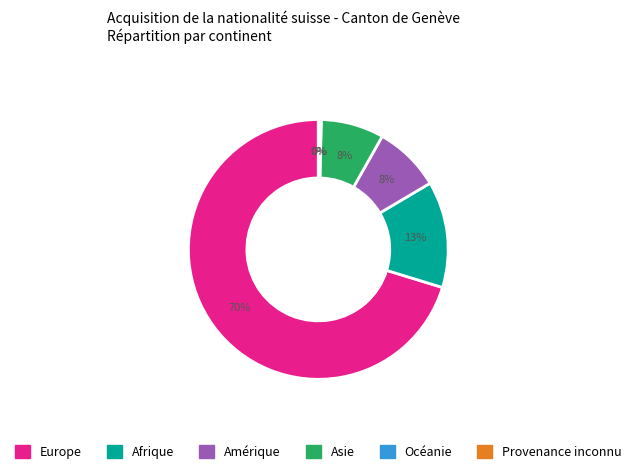

Which category accounts for the majority?

Europe